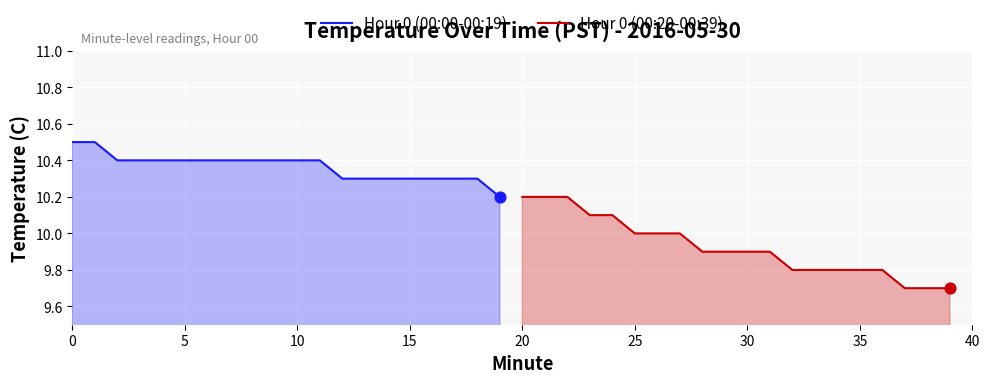

What are all the series names shown in the legend?

Hour 0 (00:00-00:19), Hour 0 (00:20-00:39)